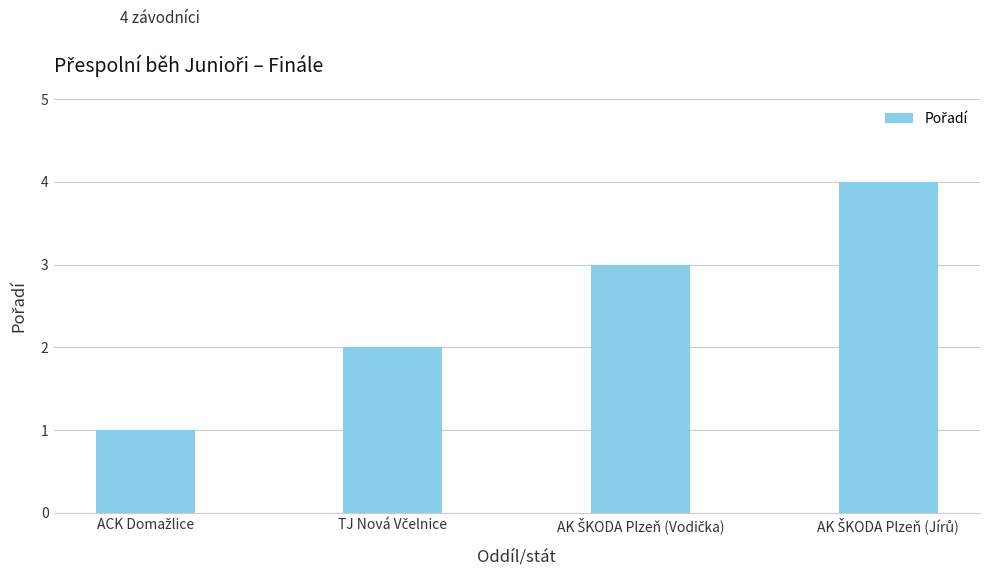

What is the greatest value displayed?

4